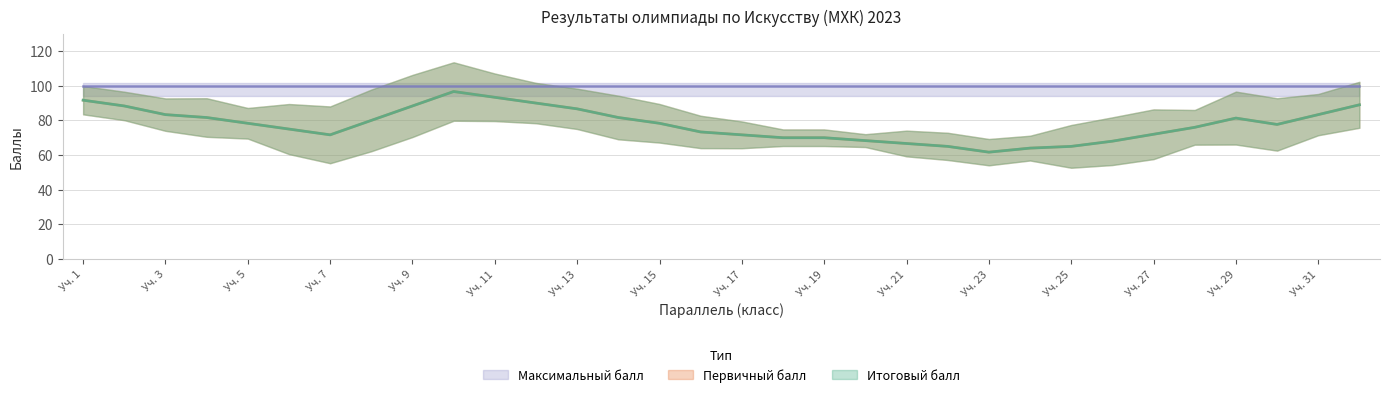

Between 6 and 6, which series saw the biggest shift?

Итоговый балл